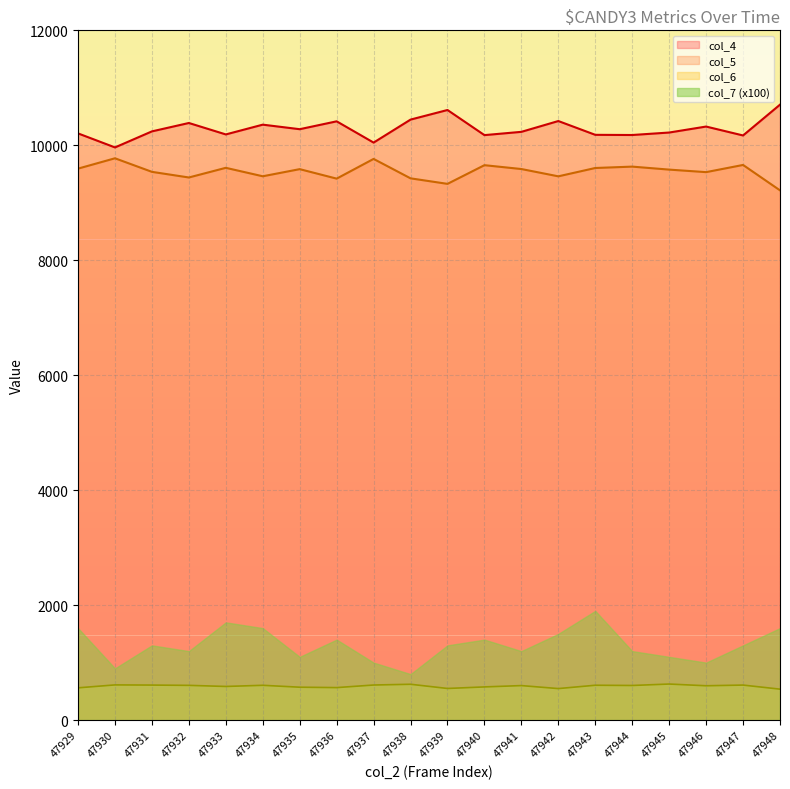

What are all the series names shown in the legend?

col_4, col_5, col_6, col_7 (x100)